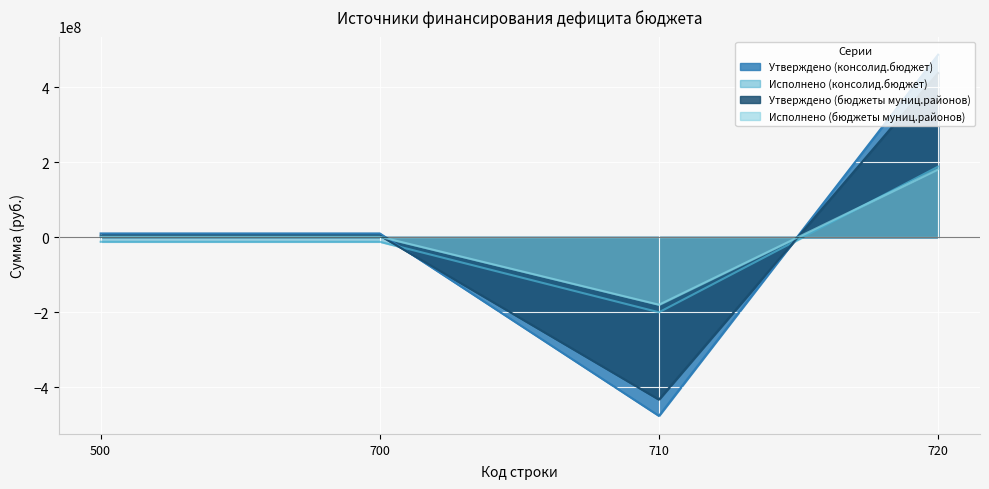

Is the value of Исполнено (бюджеты муниц.районов) at 700 greater than the value of Утверждено (консолид.бюджет) at 720?

No